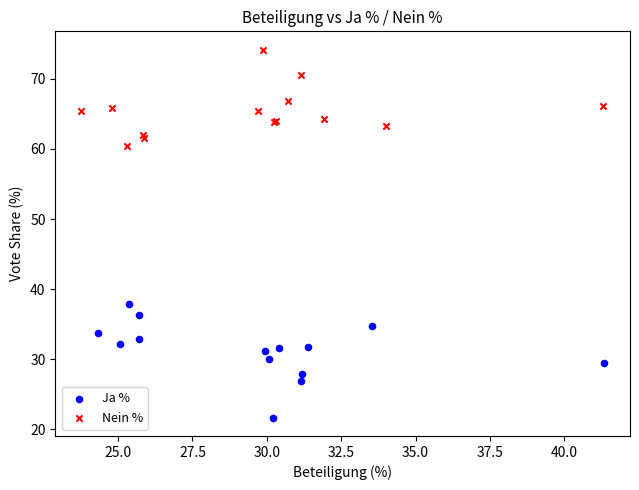

Which series contains the highest Y value?

Nein %